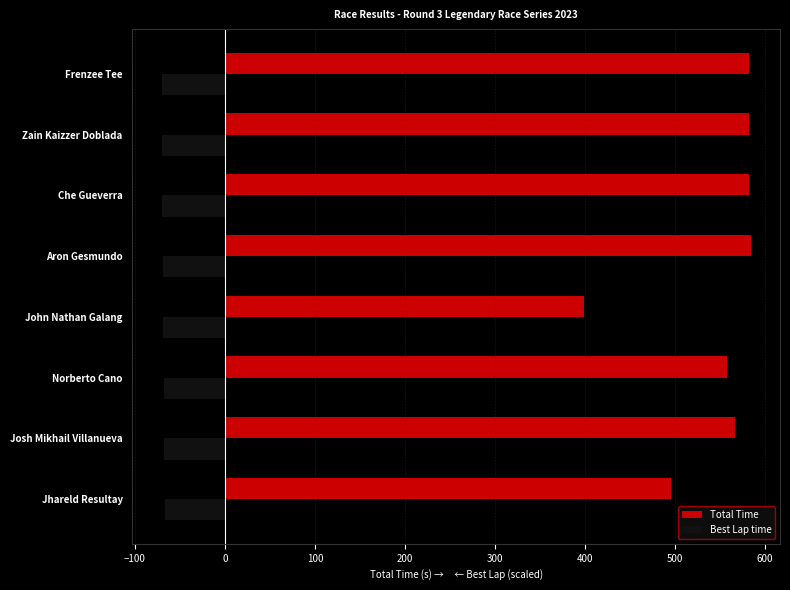

What is the smallest value displayed?

-70.1